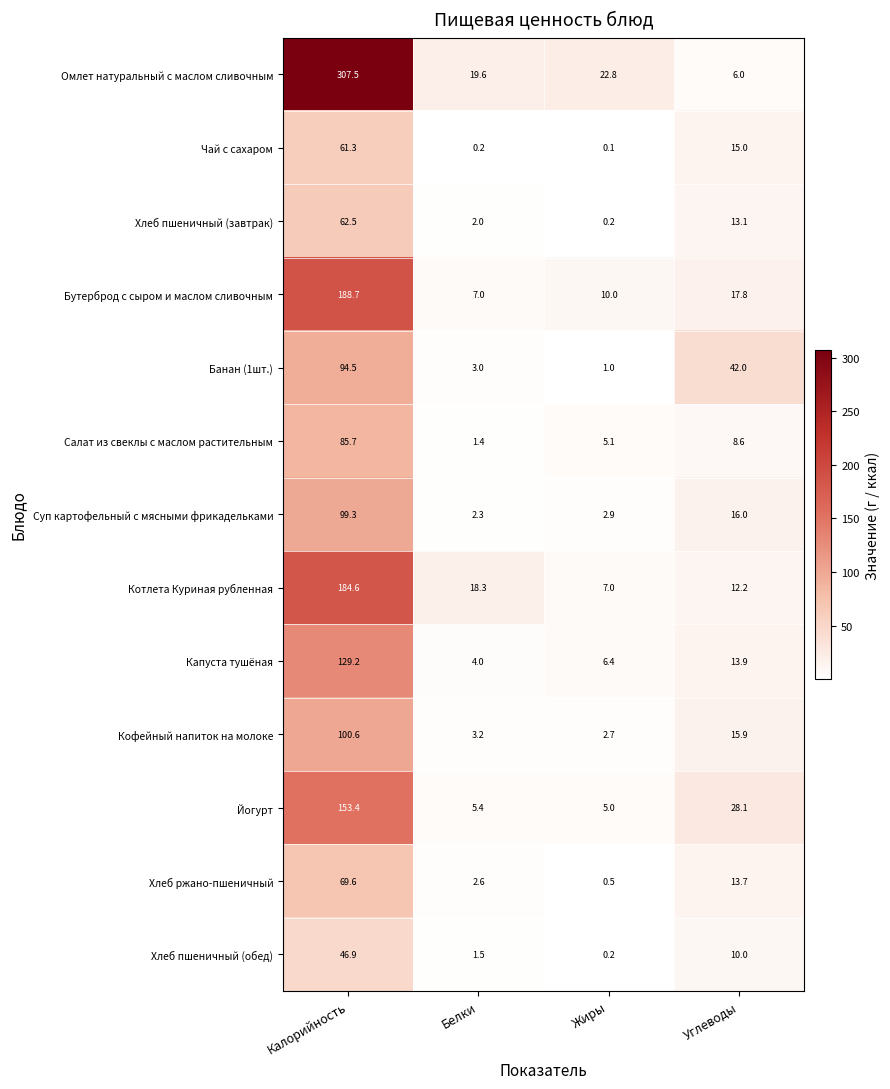

Rank the series by their maximum value, from lowest to highest.

Хлеб пшеничный (обед), Чай с сахаром, Хлеб пшеничный (завтрак), Хлеб ржано-пшеничный, Салат из свеклы с маслом растительным, Банан (1шт.), Суп картофельный с мясными фрикадельками, Кофейный напиток на молоке, Капуста тушёная, Йогурт, Котлета Куриная рубленная, Бутерброд с сыром и маслом сливочным, Омлет натуральный с маслом сливочным